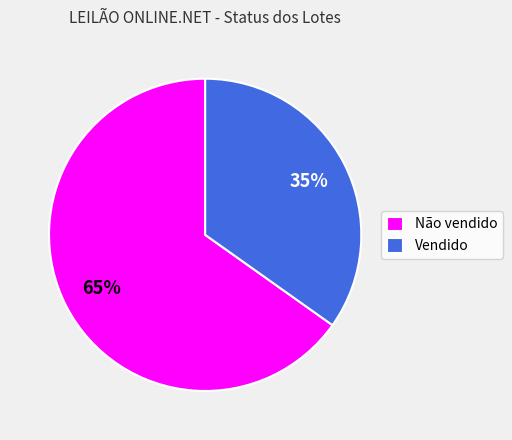

Does Vendido account for over 50% of the chart?

No